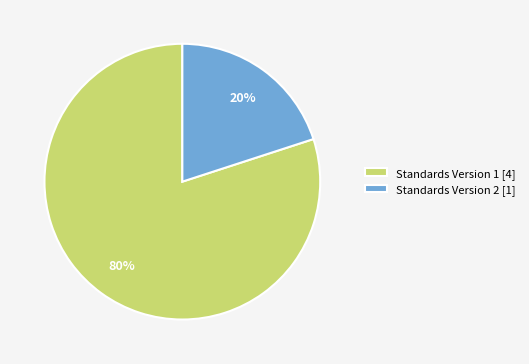

Rank the categories by value from highest to lowest.

Standards Version 1 [4], Standards Version 2 [1]